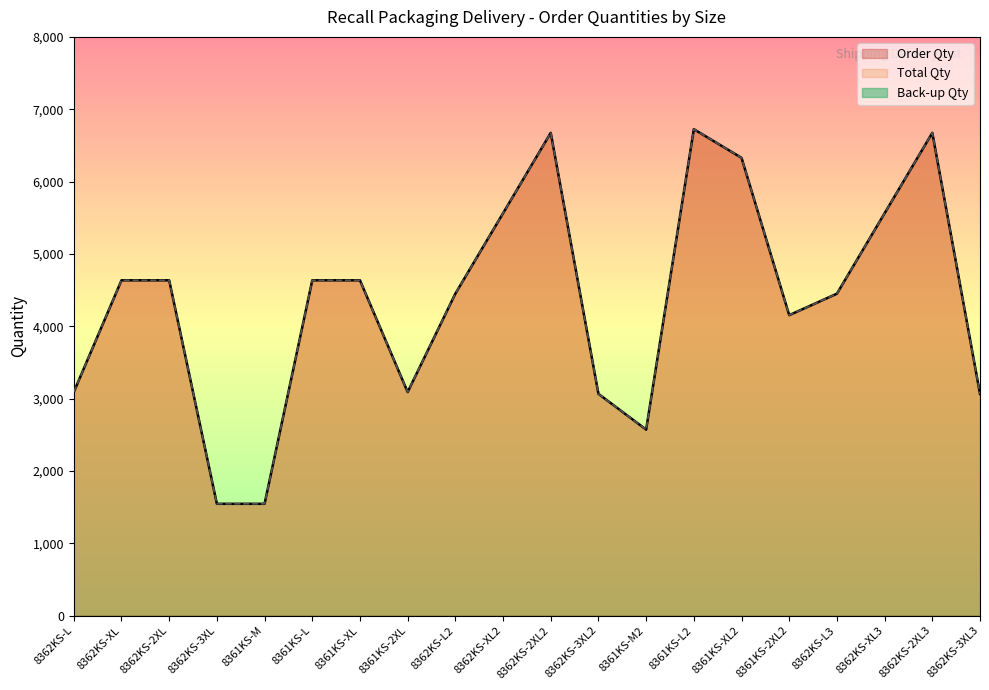

Read the Order Qty value at 8362KS-XL2.

5562